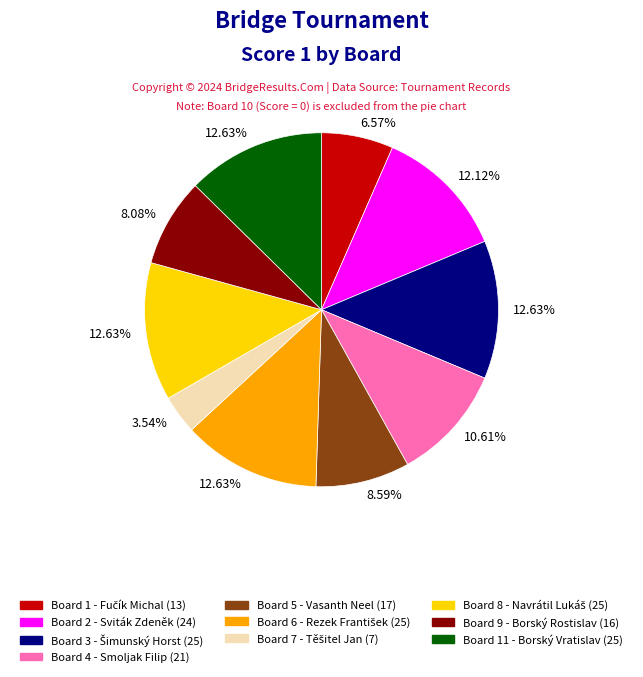

Does any single category account for the majority?

No